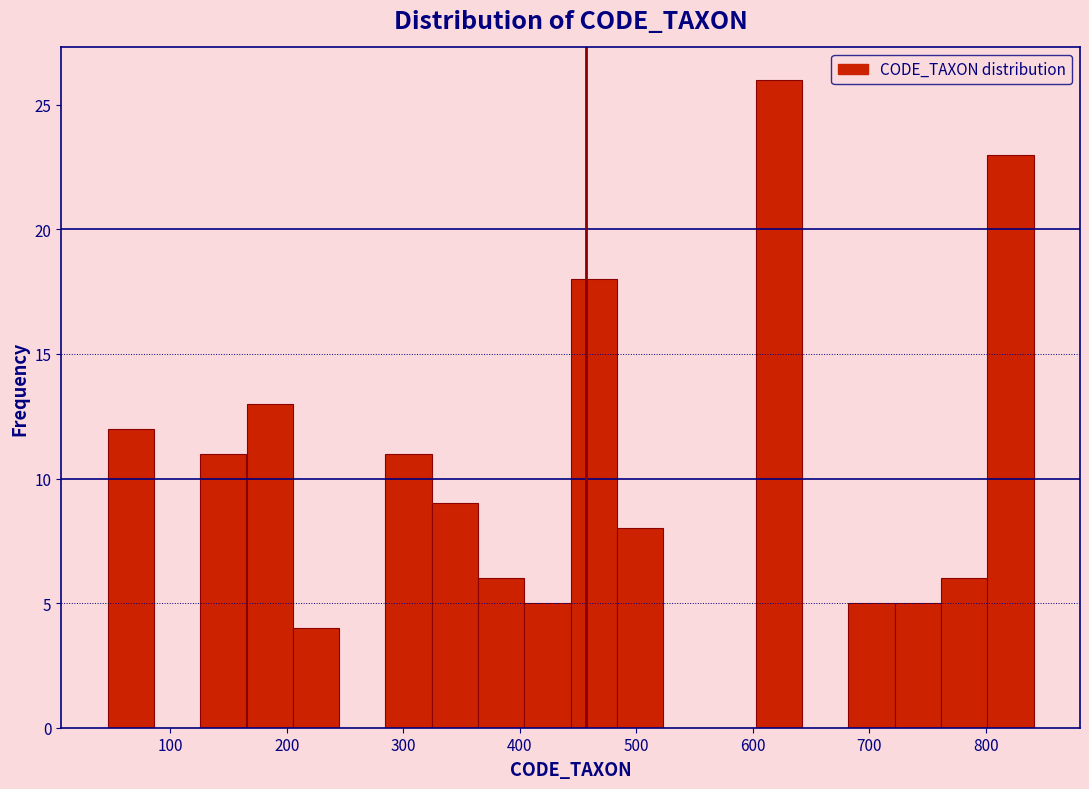

Around what value on the x-axis is the tallest bar? Give the approximate position of its centre, as read against the axis.

620